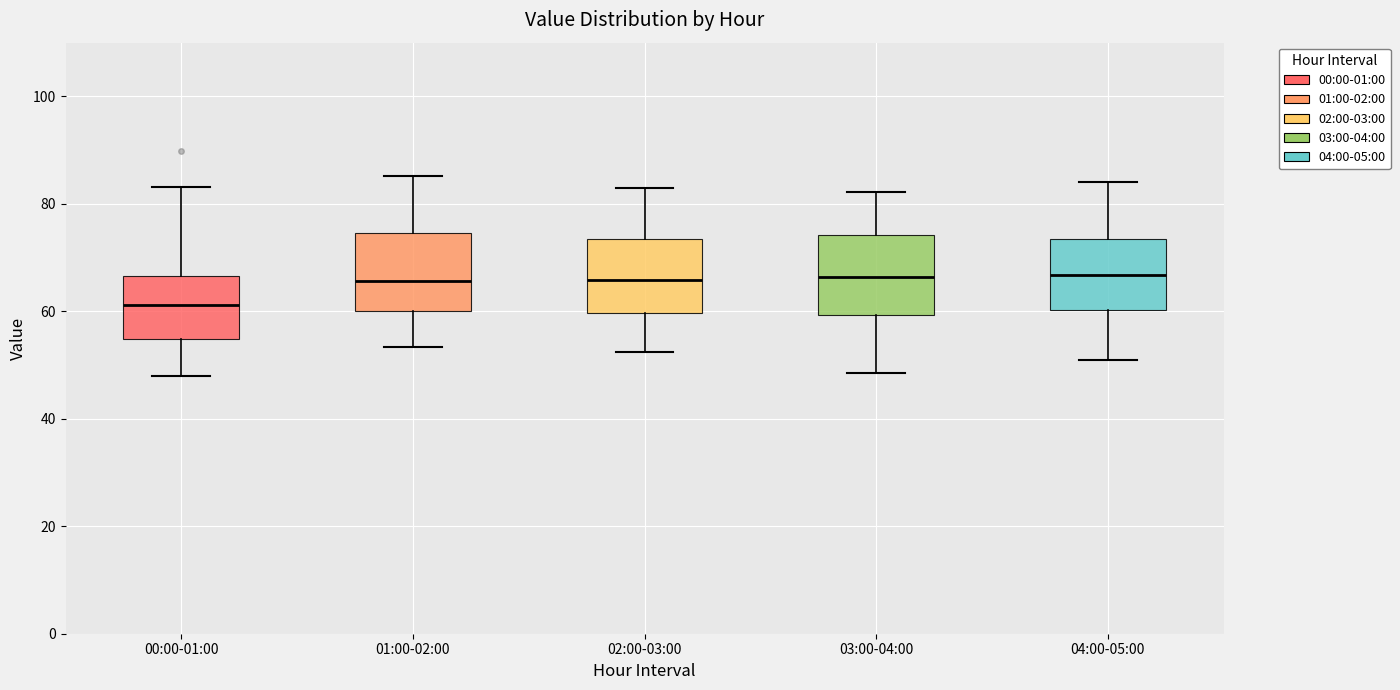

Reading left to right, read every box against the y-axis: the position of its median line, the range the box covers, and the ends of its whiskers. The values are not printed on the chart, so give them approximately, as read against the axis.

00:00-01:00: median 62, box 54 to 66, whiskers 48 to 84
01:00-02:00: median 66, box 60 to 74, whiskers 54 to 86
02:00-03:00: median 66, box 60 to 74, whiskers 52 to 82
03:00-04:00: median 66, box 60 to 74, whiskers 48 to 82
04:00-05:00: median 66, box 60 to 74, whiskers 52 to 84